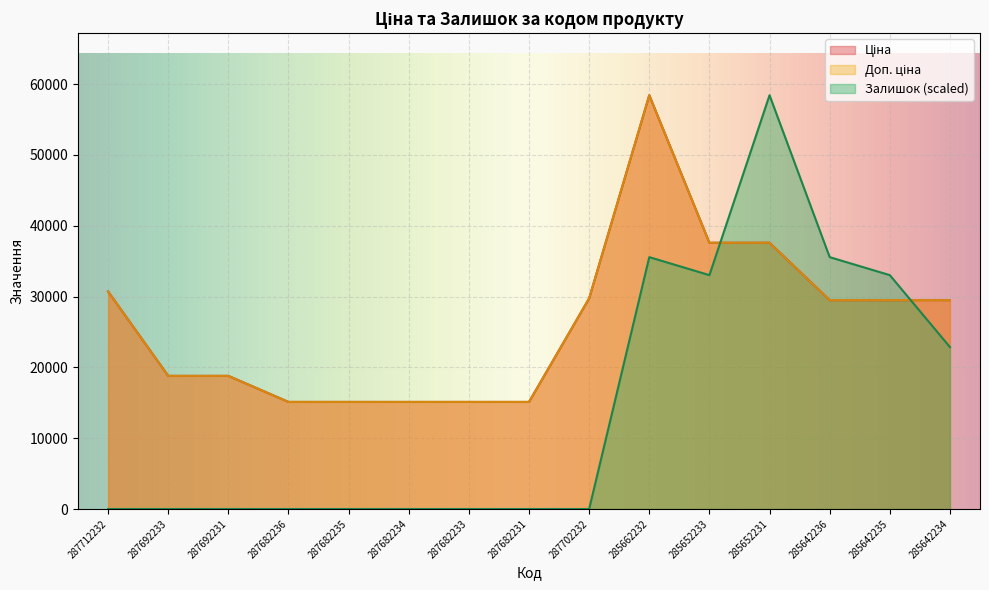

True or false: Доп. ціна has a value of 85047.1 at 285662232.

False